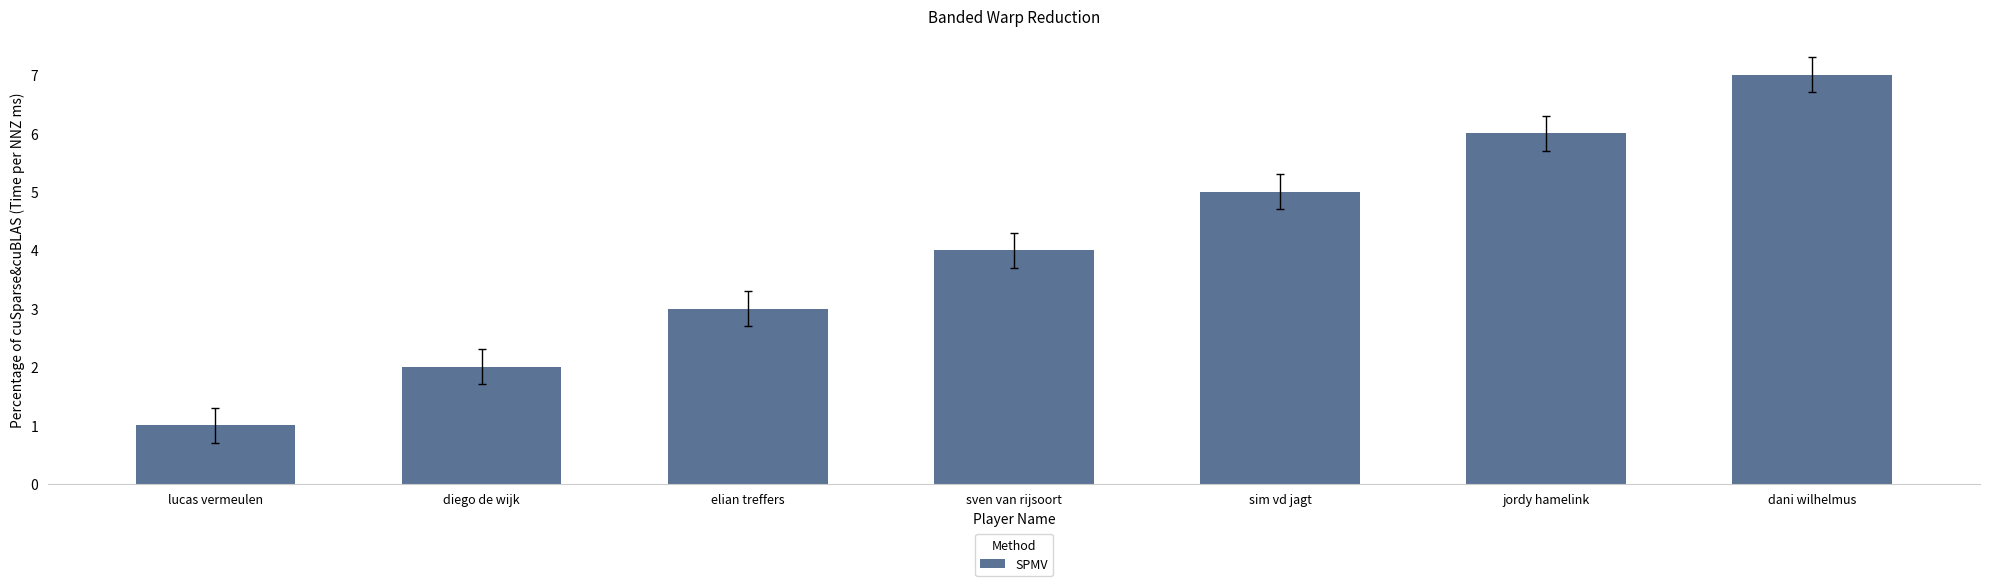

The chart shows a value of 8 at sim vd jagt. True or false?

False